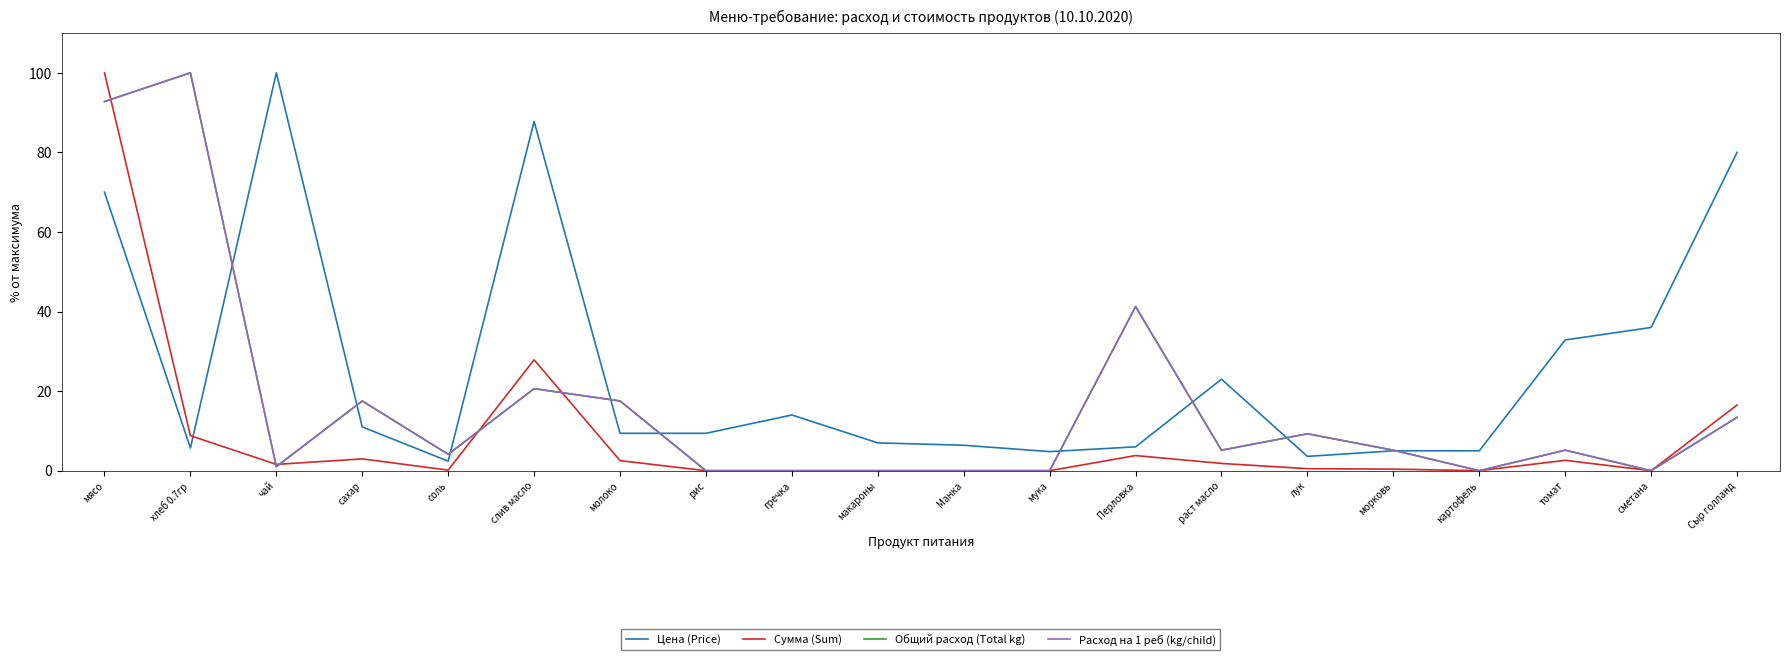

Is this an area chart (filled region under the line)?

No